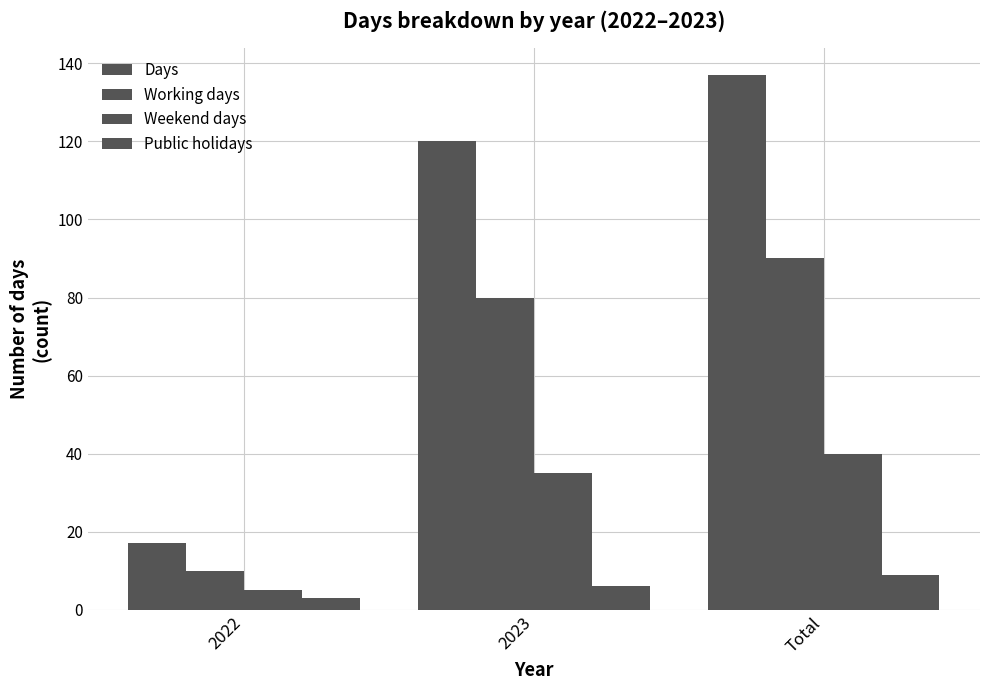

Reading left to right, extract all data points from this chart.

Days: 2022=17	2023=120	Total=137
Working days: 2022=10	2023=80	Total=90
Weekend days: 2022=5	2023=35	Total=40
Public holidays: 2022=3	2023=6	Total=9